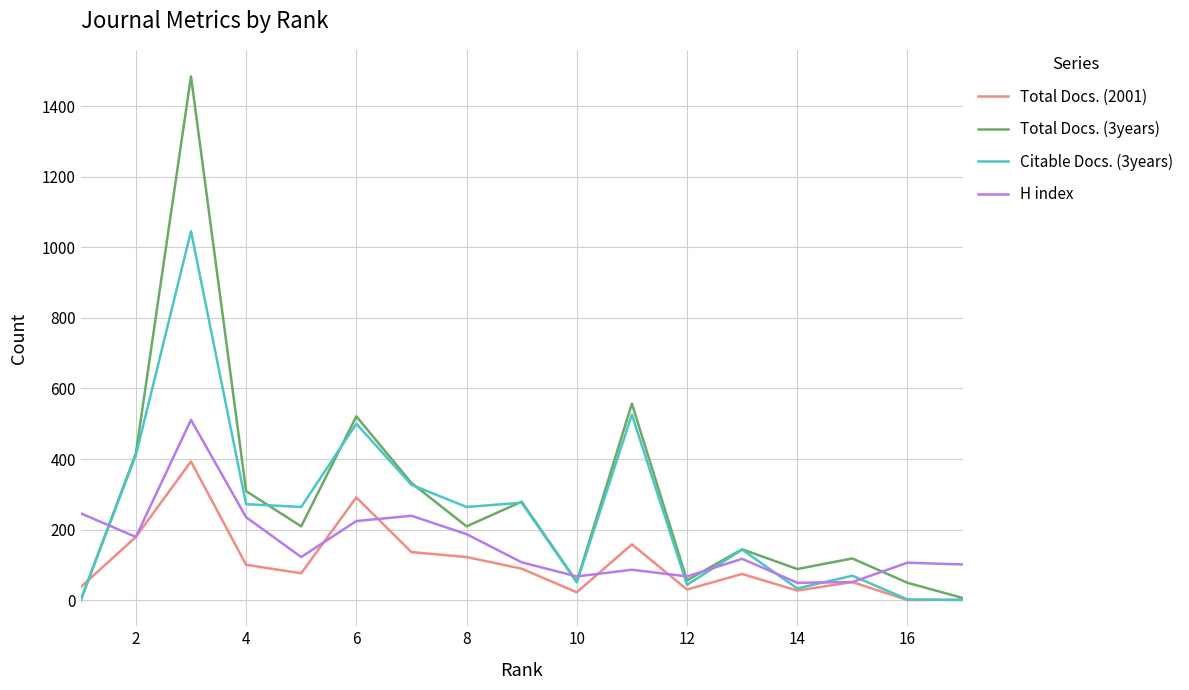

What is the difference between the second highest and second lowest values in the H index series?

195